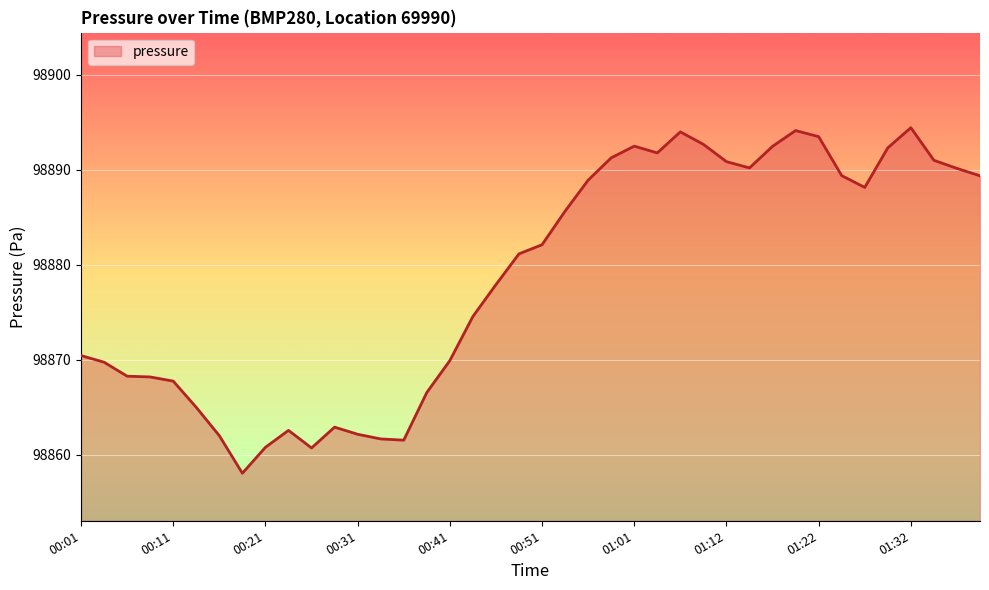

What is the minimum value shown in the chart?

98858.1